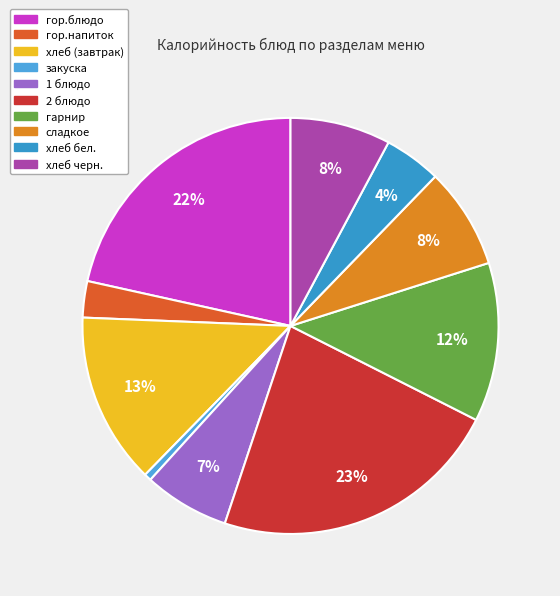

How many segments does this pie chart have?

10